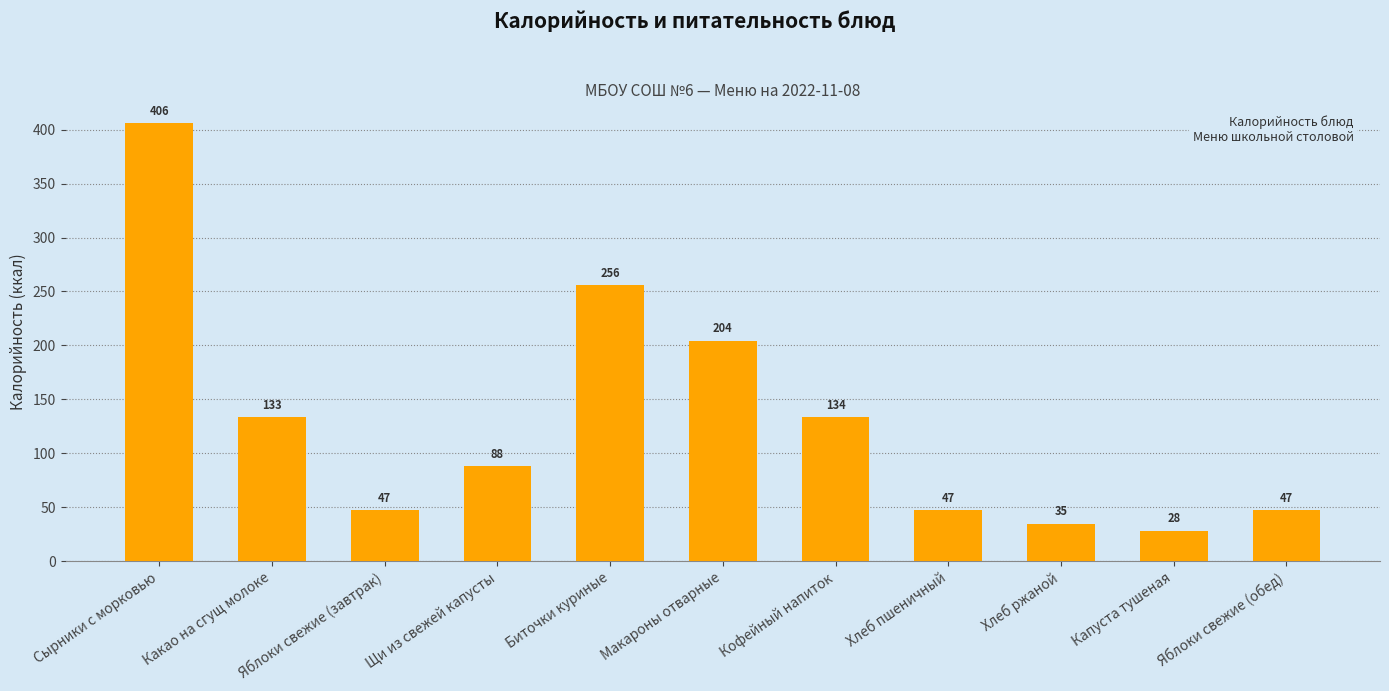

What is the average value?

129.6